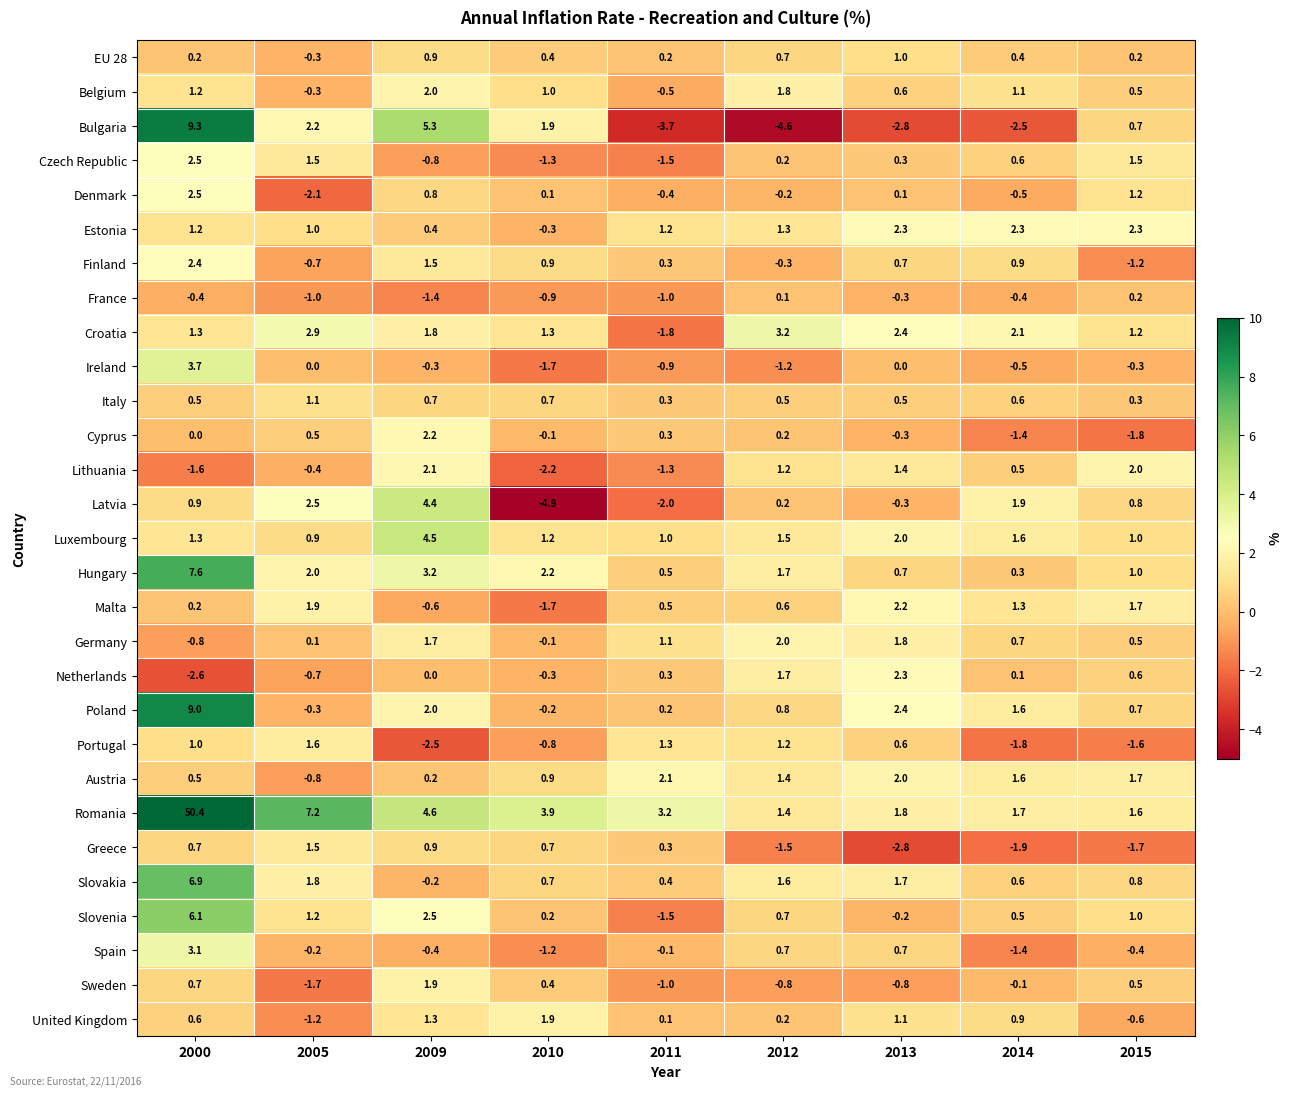

The Czech Republic series shows 0.2 at 2012. True or false?

True